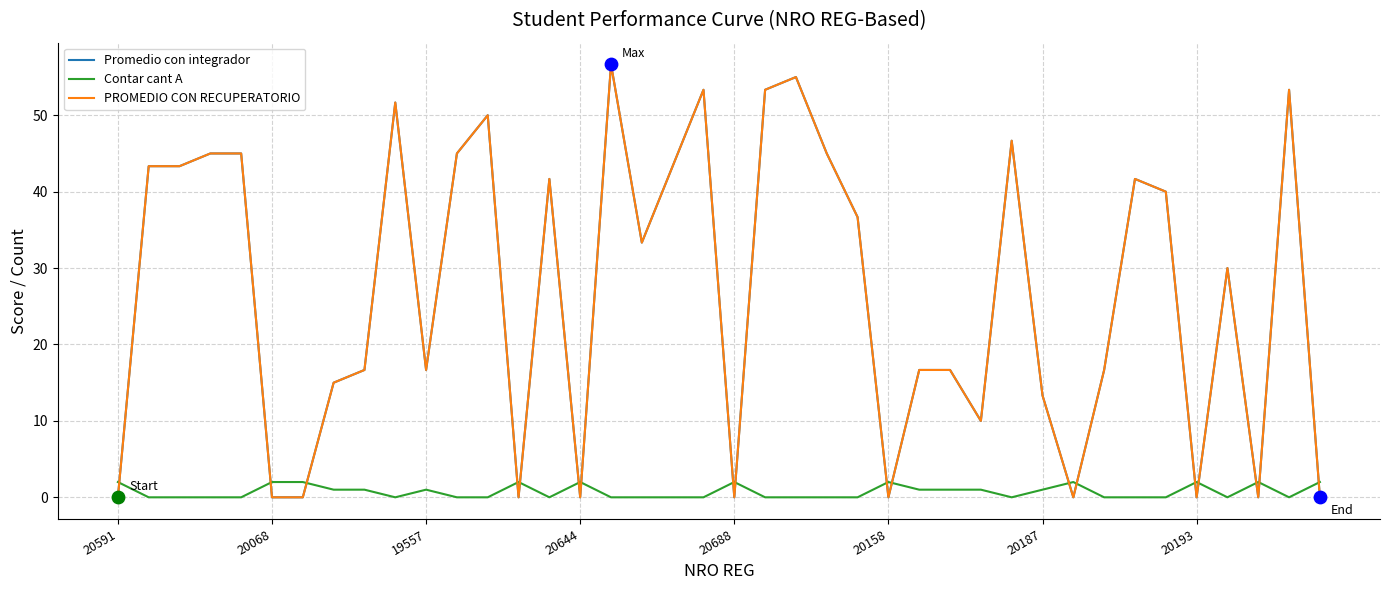

Is this an area chart (filled region under the line)?

No